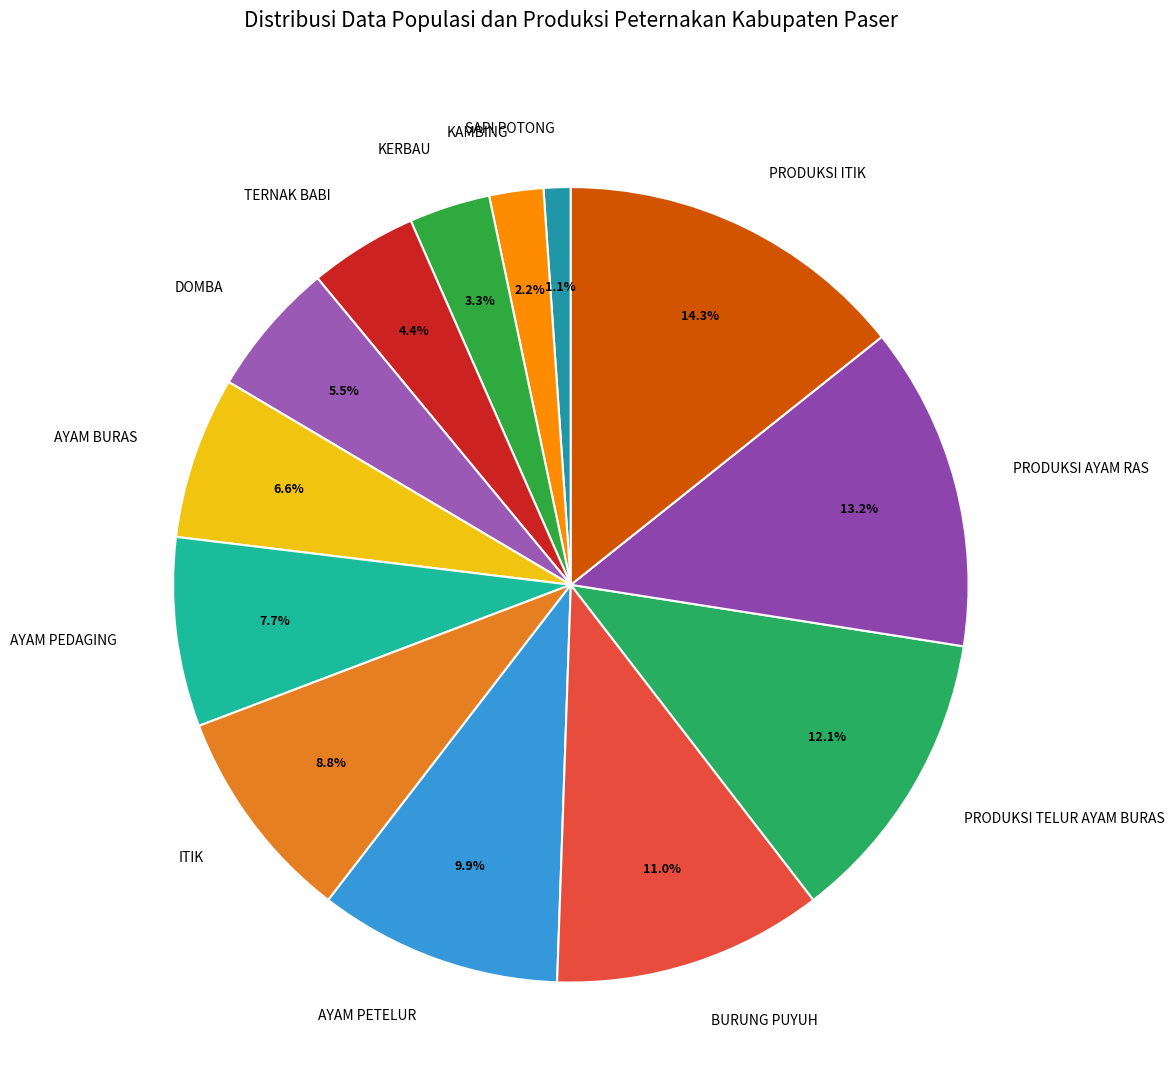

Does PRODUKSI AYAM RAS account for over 50% of the chart?

No